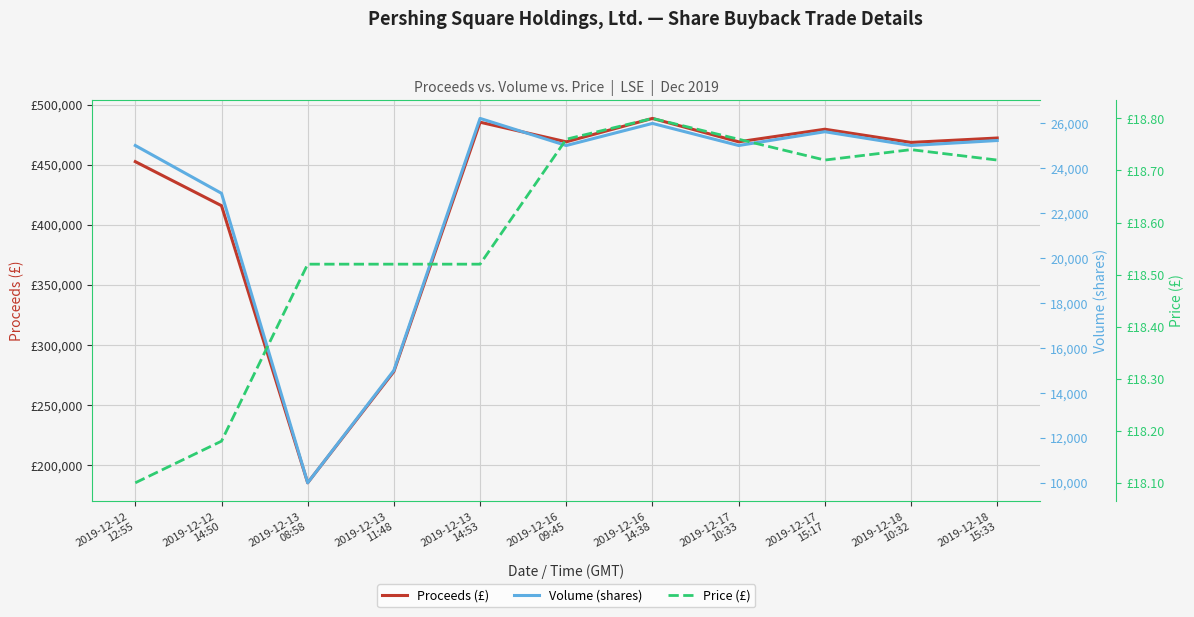

At how many categories does at least one series exceed 177611?

11